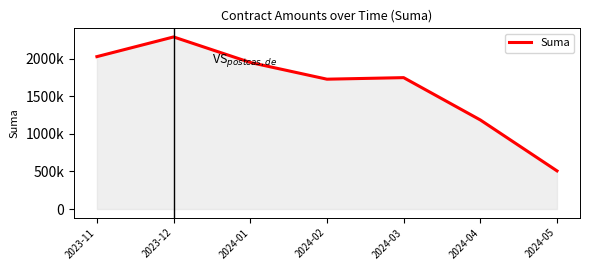

Does the chart have visible grid lines?

No